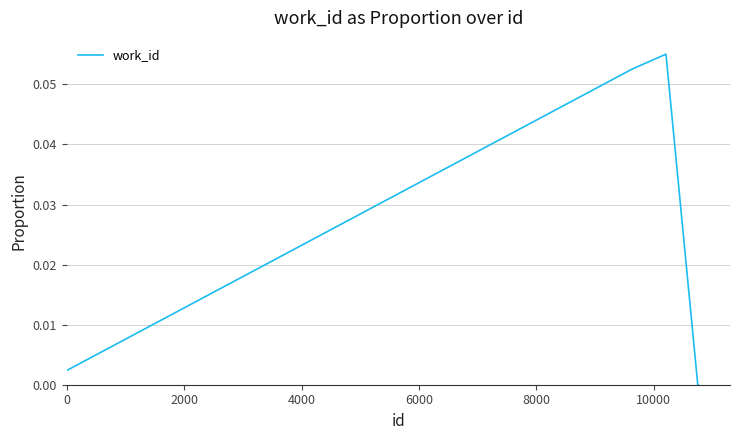

Is this an area chart (filled region under the line)?

No